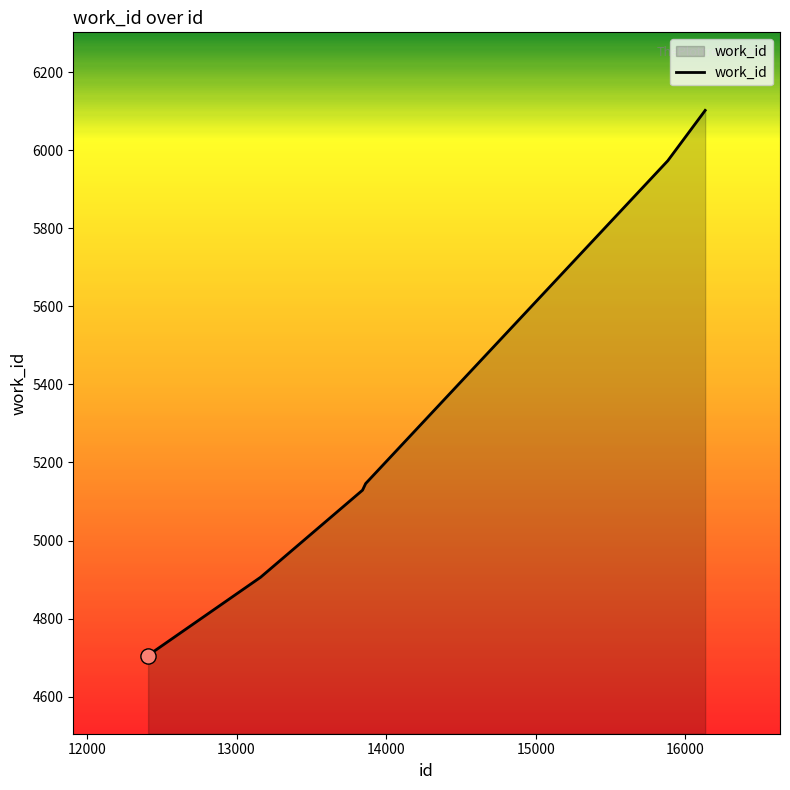

True or false: there are more than 1 points higher than both neighbors.

False